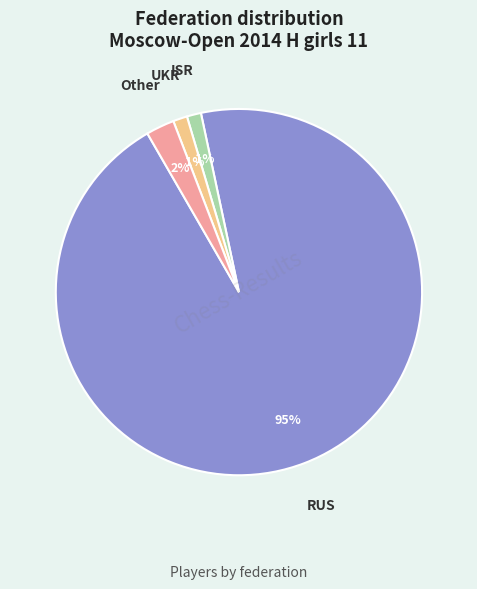

Is the sum of ISR and RUS greater than half?

Yes